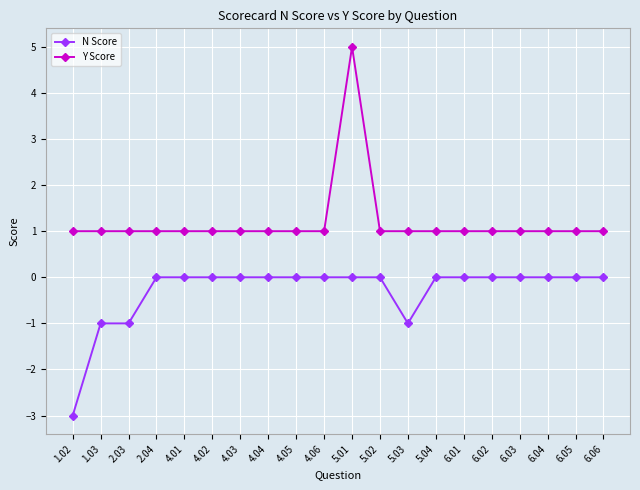

True or false: N Score and Y Score cross at least once.

False